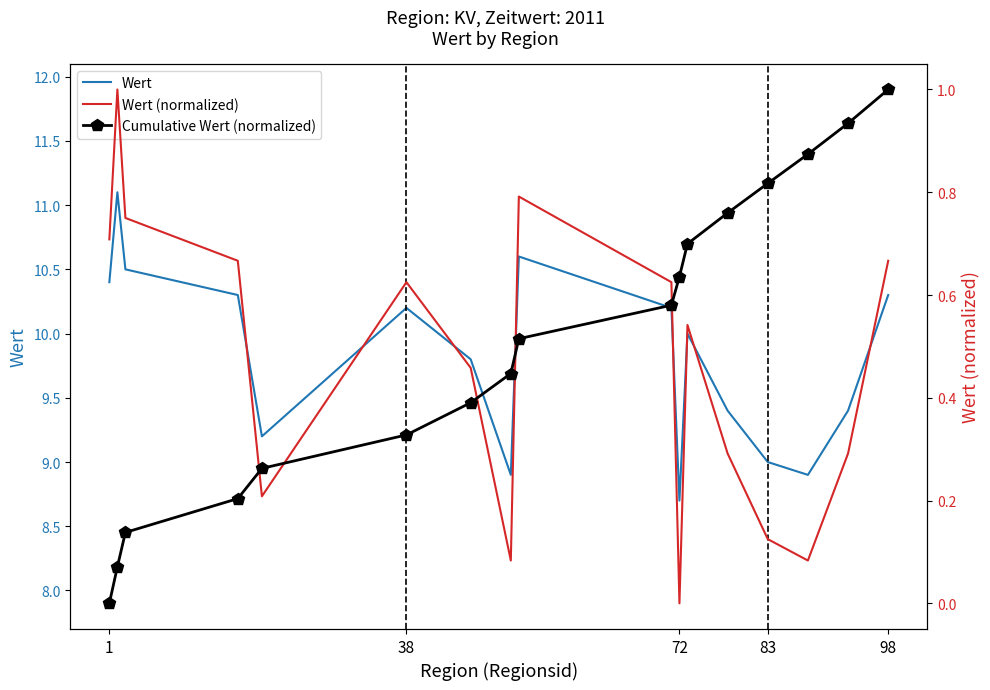

True or false: Wert (normalized) has more than 1 points higher than both neighbors.

True